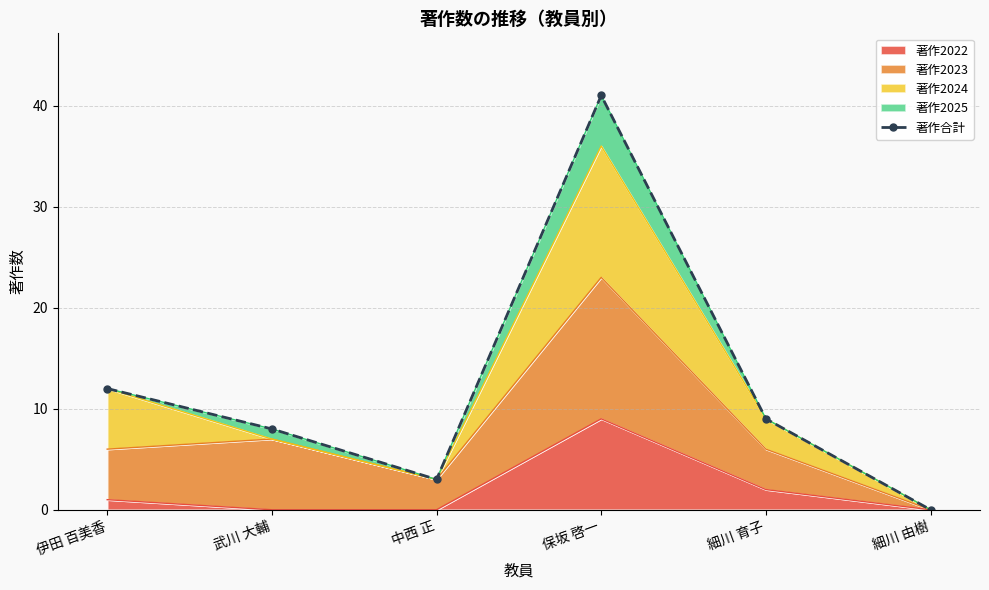

At which category does the chart reach its minimum across all series?

細川 由樹